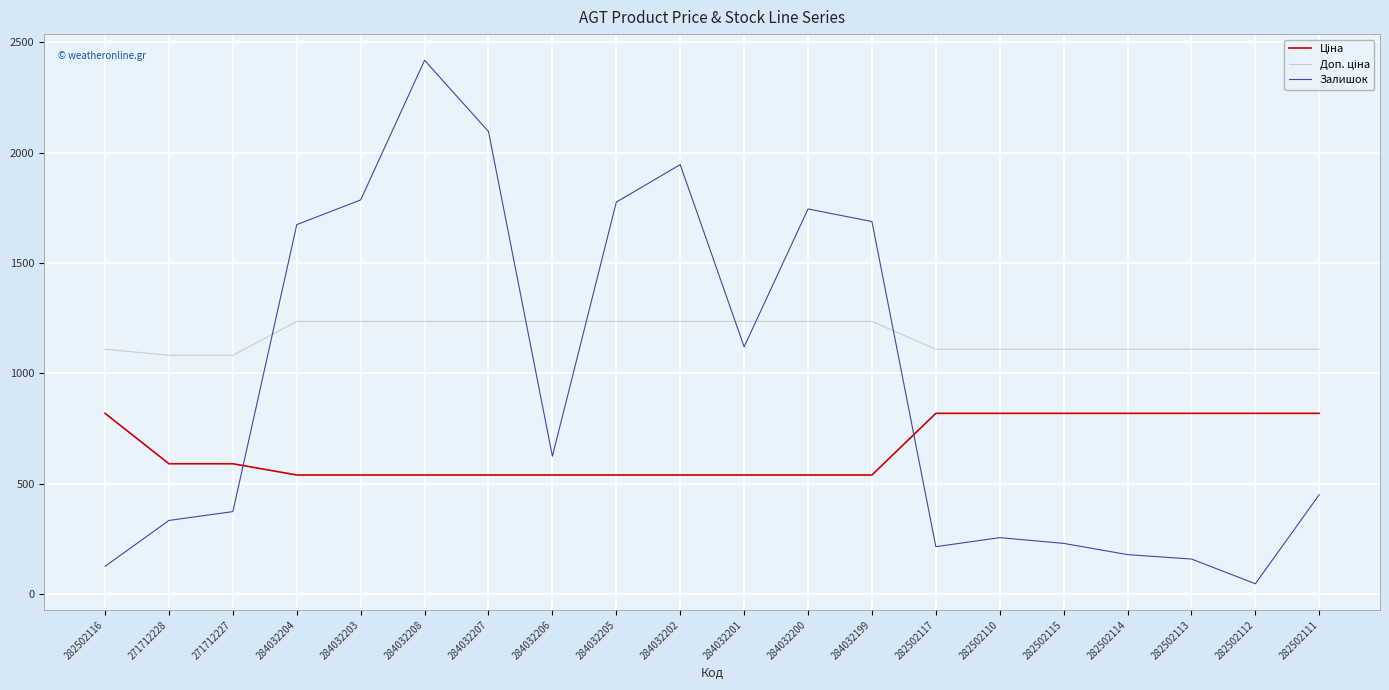

True or false: Залишок has a value of 1776.0 at 284032205.

True